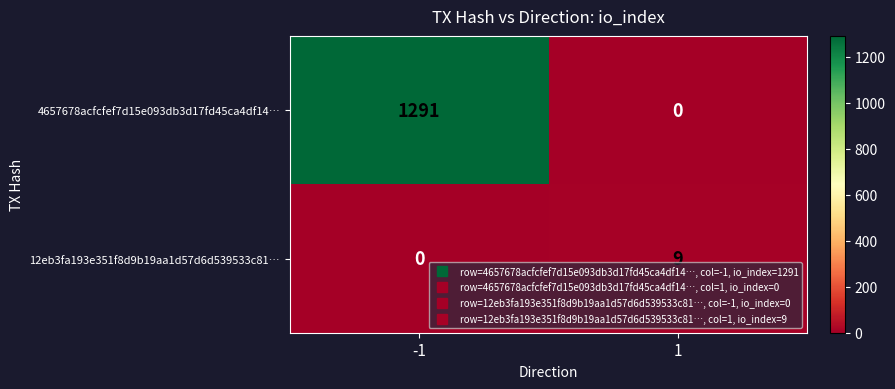

True or false: 12eb3fa193e351f8d9b19aa1d57d6d539533c81… has a value of 0 at -1.

True